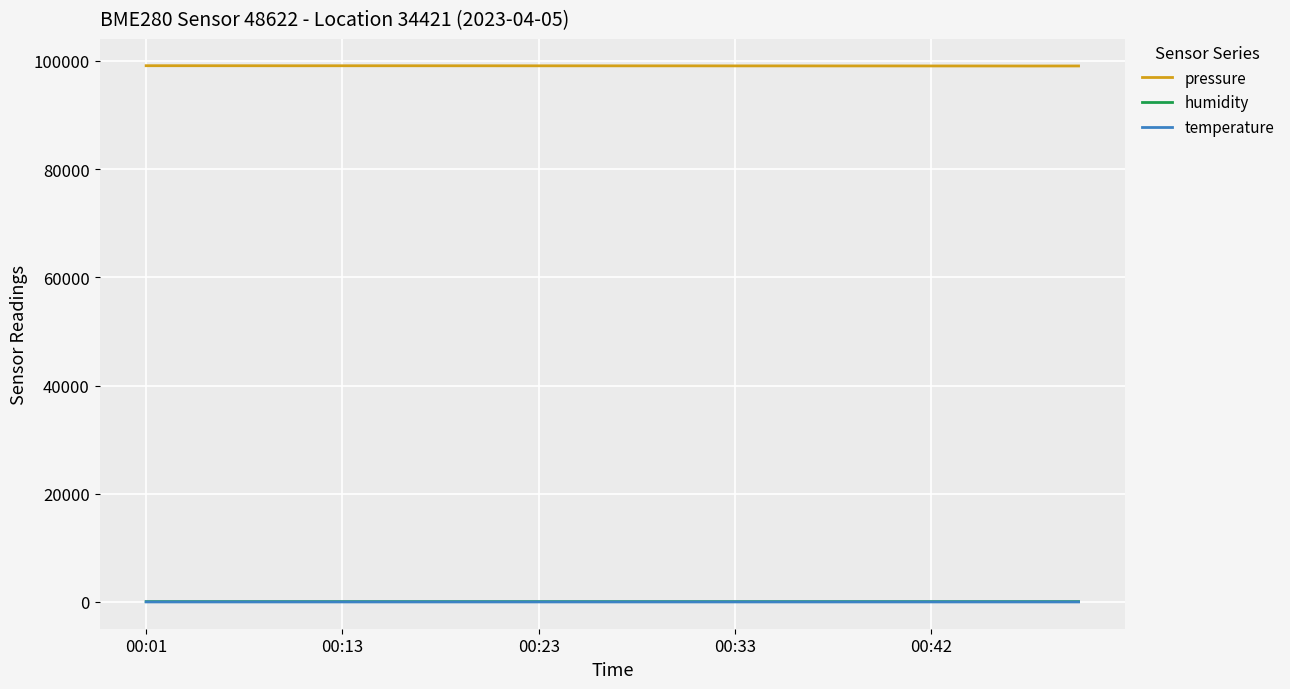

True or false: pressure and humidity cross at least once.

False